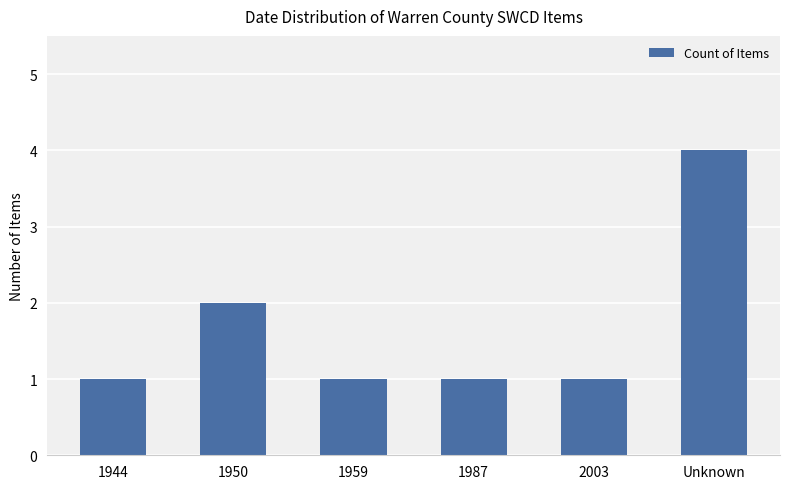

At which label is the value closest to 2?

1950